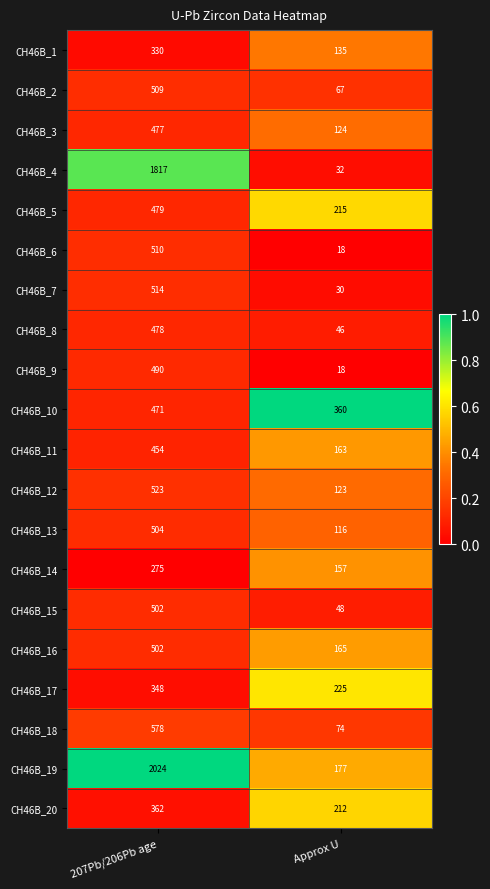

What is the difference between the highest and lowest values at Approx U?

342